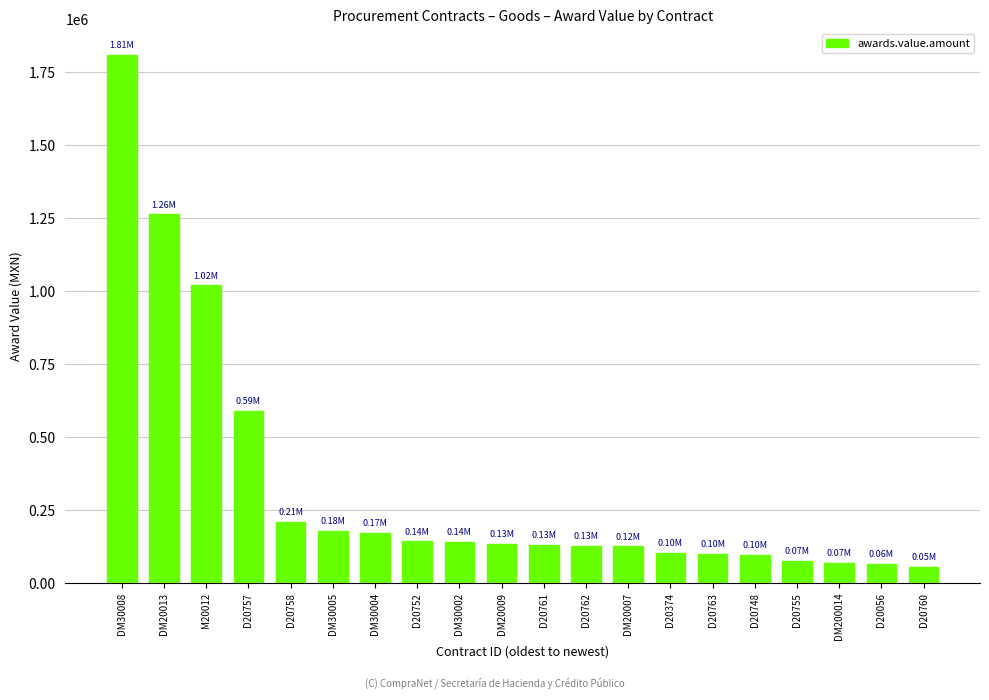

What is the difference between the values at DM30004 and D20374?

68090.8